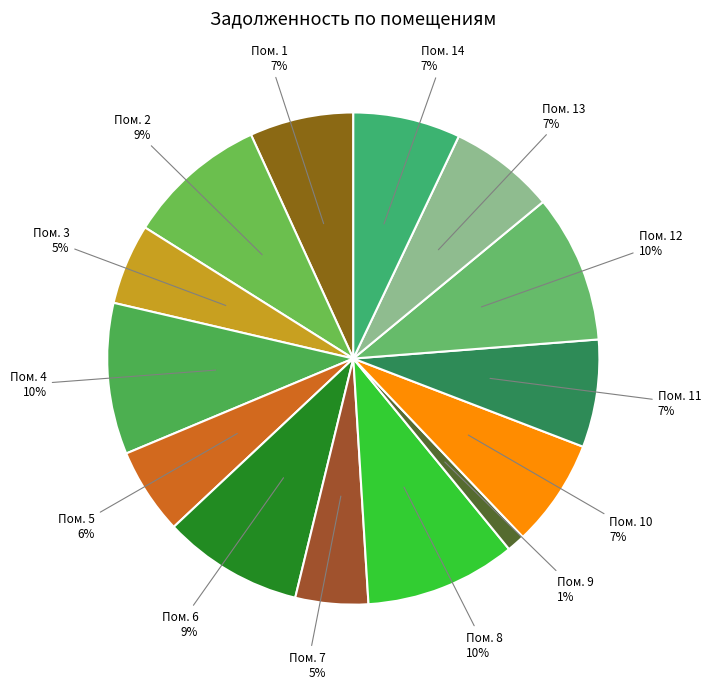

How many slices are in this pie chart?

14